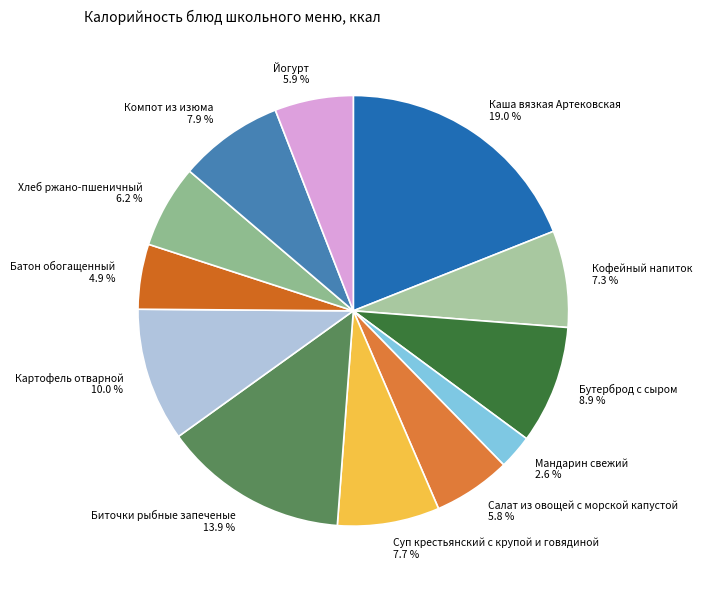

Does Биточки рыбные запеченые account for over 50% of the chart?

No